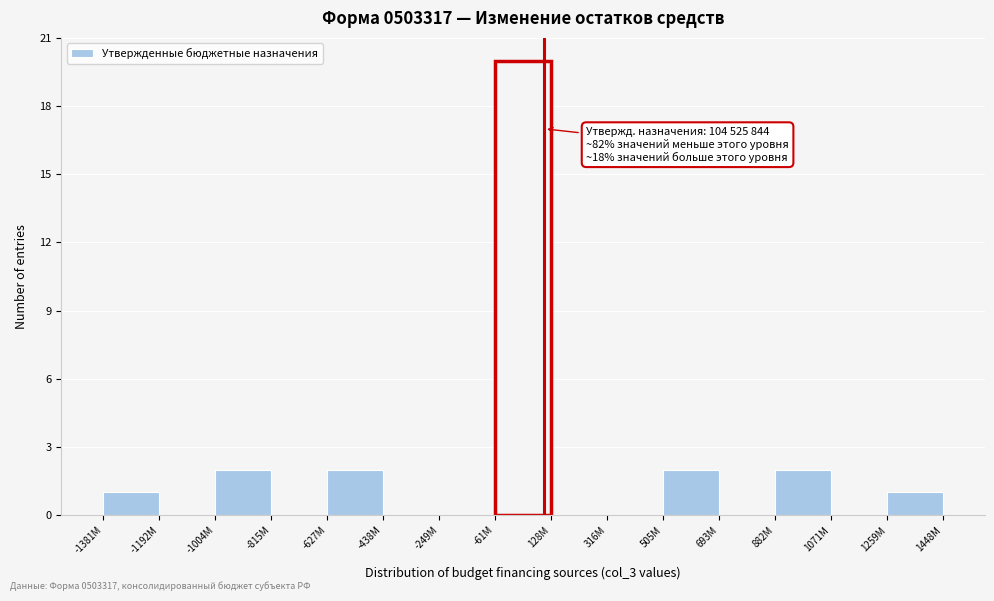

Reading right to left, list all the values displayed in this chart.

1259M=1	1071M=0	882M=2	693M=0	505M=2	316M=0	128M=0	-61M=20	-249M=0	-438M=0	-627M=2	-815M=0	-1004M=2	-1192M=0	-1381M=1